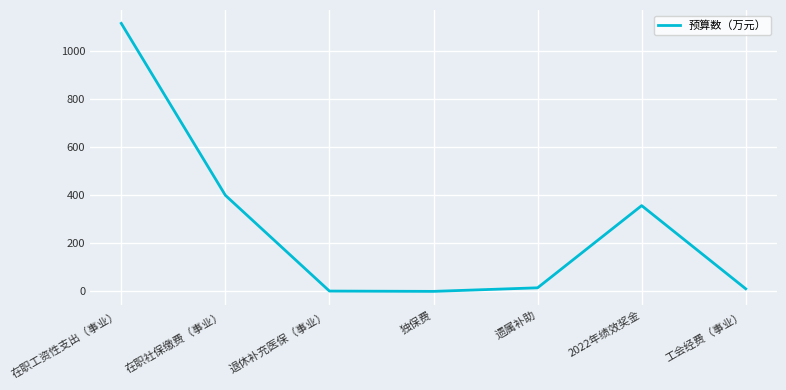

True or false: there are more than 2 points higher than both neighbors.

False